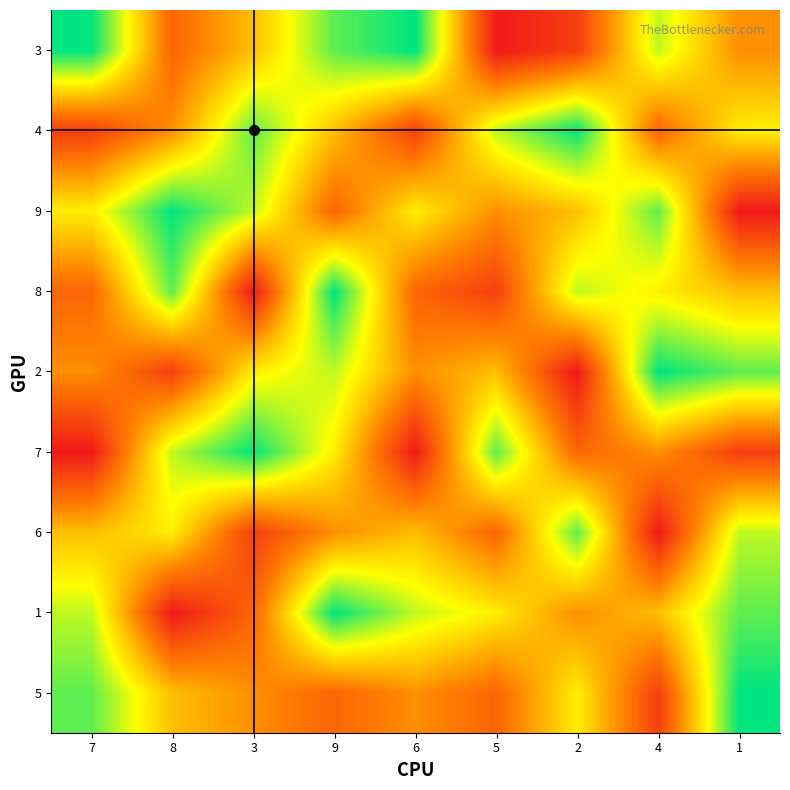

At how many categories does at least one series exceed 5?

9